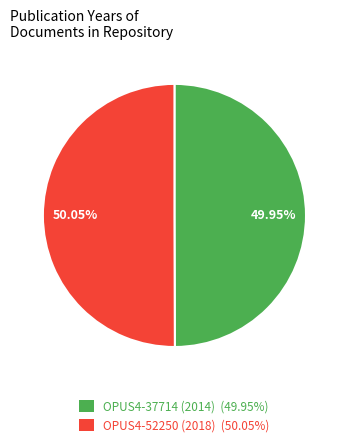

The OPUS4-37714 (2014) slice represents 50% of the pie. True or false?

True